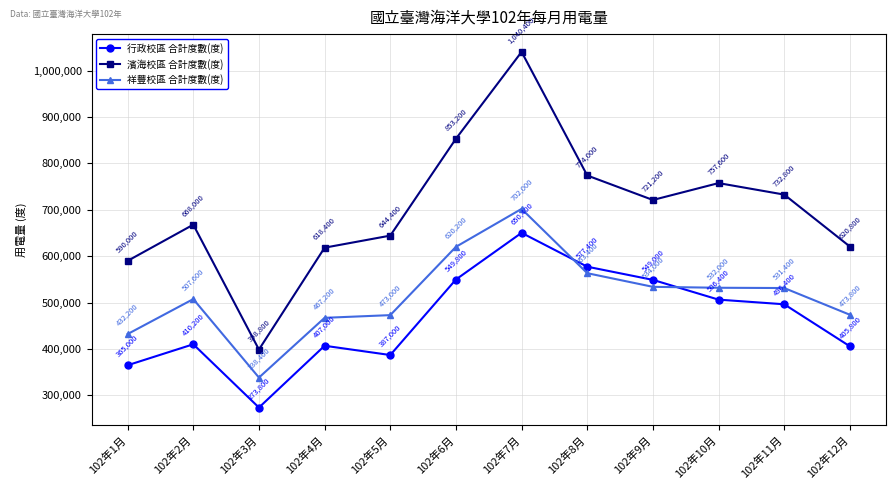

What is the sum of all 行政校區 合計度數(度) values?

5578200